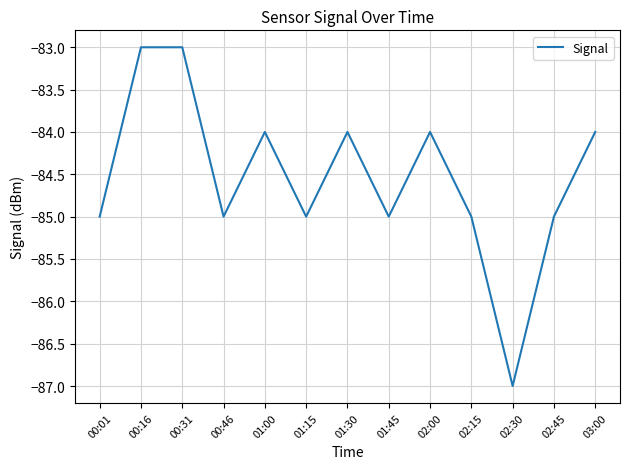

The value at 00:31 is -148. True or false?

False